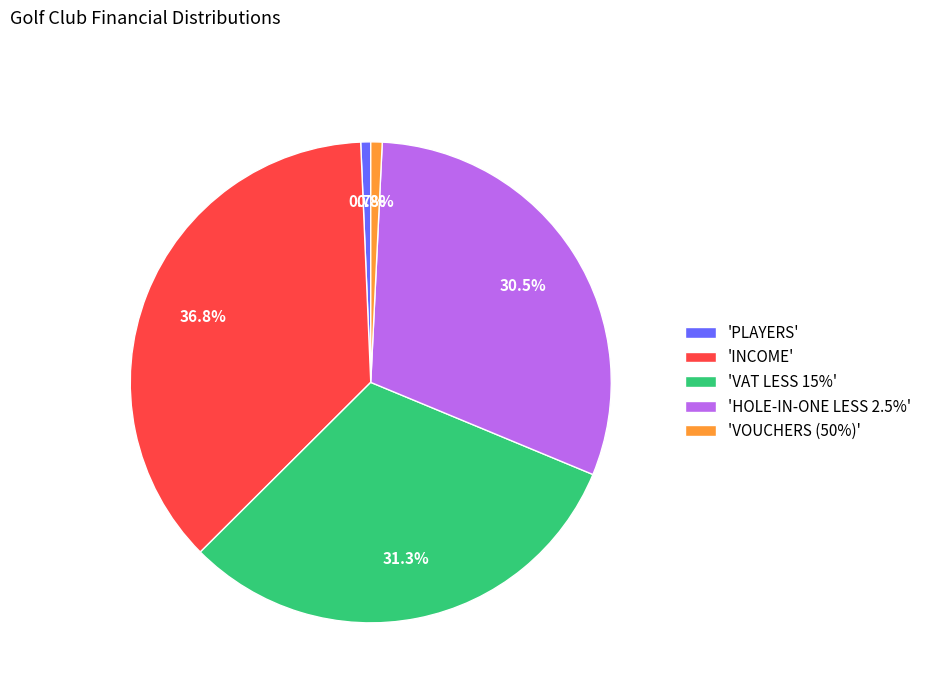

Between 'PLAYERS' and 'INCOME', which is larger?

'INCOME'